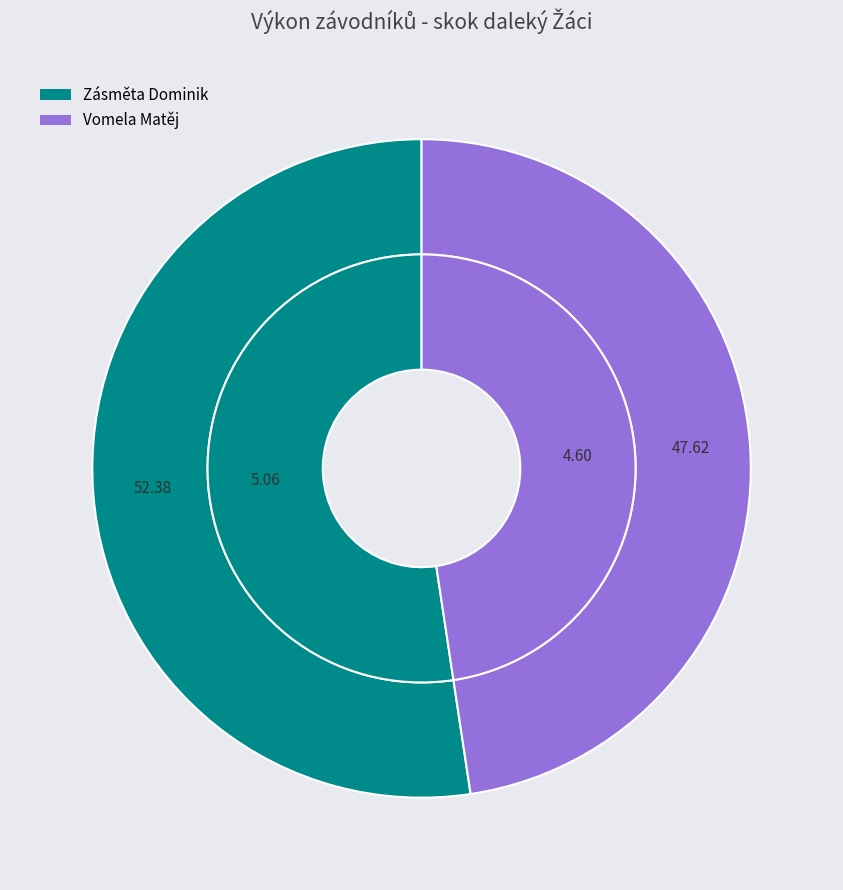

Which category accounts for the majority?

Zásměta Dominik